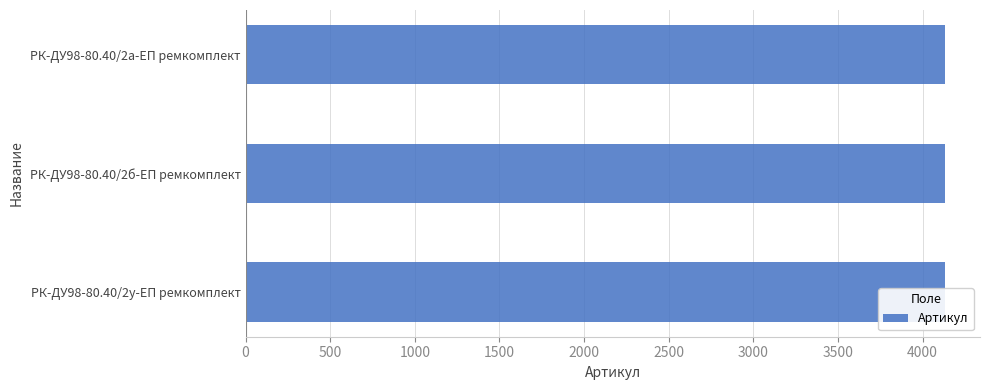

The value at РК-ДУ98-80.40/2у-ЕП ремкомплект is 4133. True or false?

True